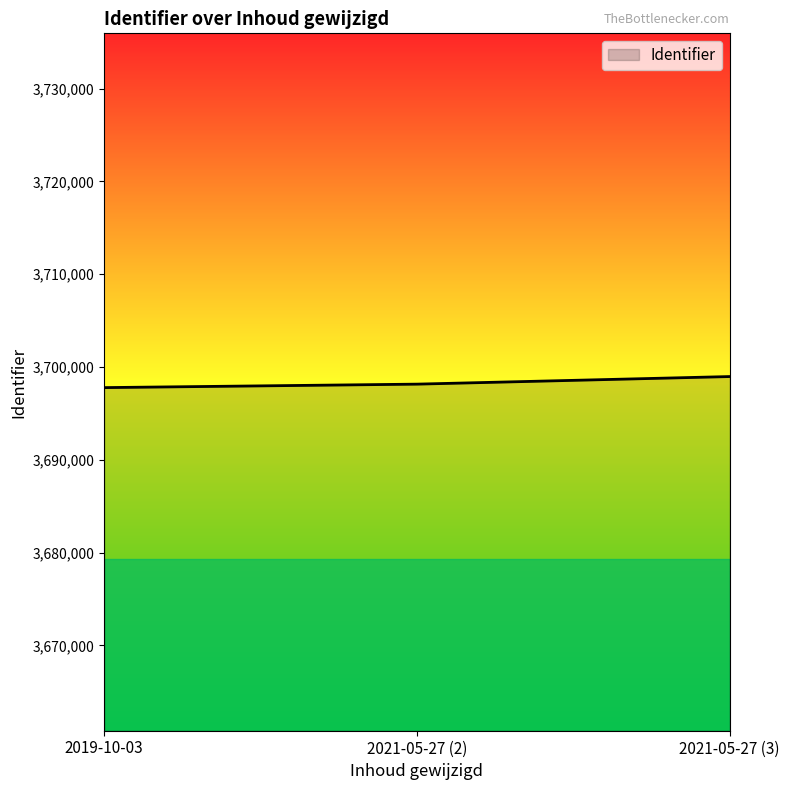

Reading left to right, transcribe all the data shown in this chart.

2019-10-03=3697778	2021-05-27 (2)=3698152	2021-05-27 (3)=3698970